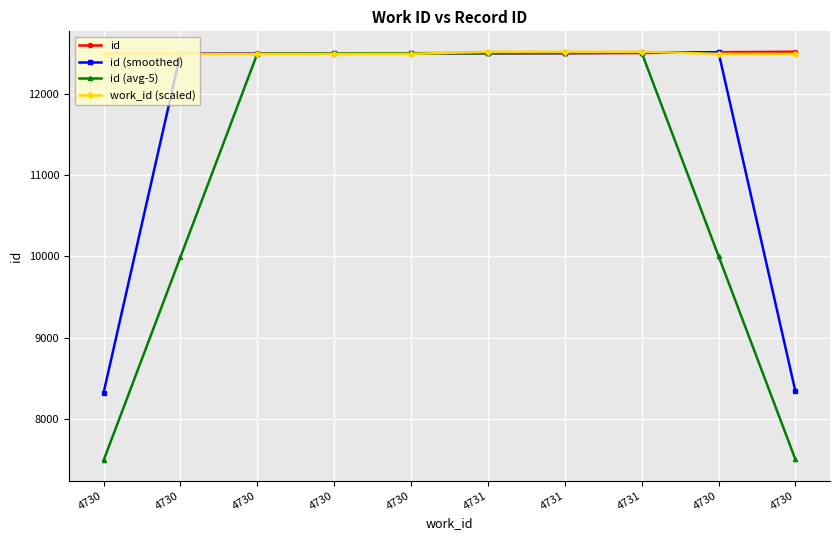

Reading right to left, extract all data points from this chart.

id: 12516.0	12511.0	12501.0	12500.0	12499.0	12498.0	12496.0	12495.0	12491.0	12490.0
id (smoothed): 8342.3	12509.3	12504.0	12500.0	12499.0	12497.7	12496.3	12494.0	12492.0	8327.0
id (avg-5): 7505.6	10005.6	12505.4	12501.8	12498.8	12497.6	12495.8	12494.0	9994.4	7495.2
work_id (scaled): 12490.0	12490.0	12516.0	12516.0	12516.0	12490.0	12490.0	12490.0	12490.0	12490.0